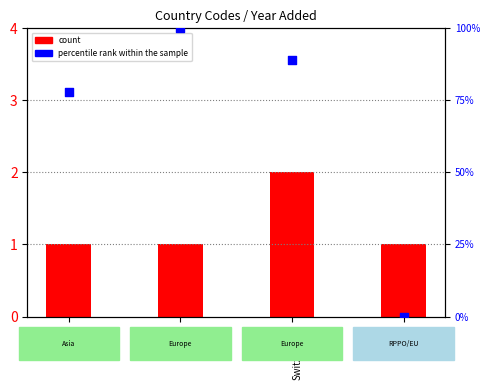

At which category is the sum across all series the highest?

RS
Serbia